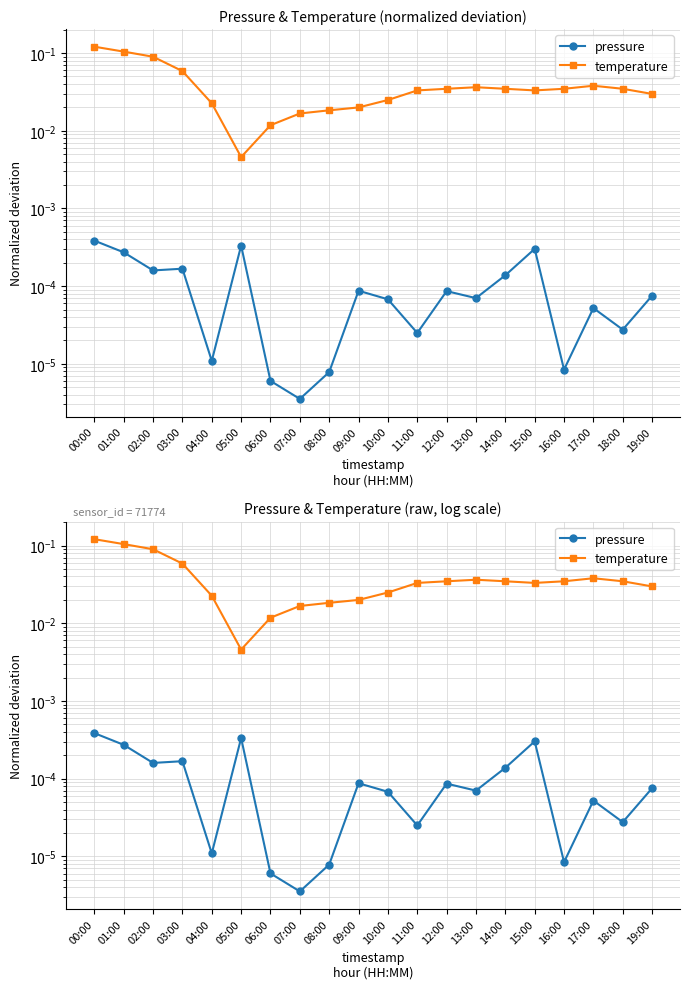

True or false: pressure has a value of 0.0 at 08:00.

True